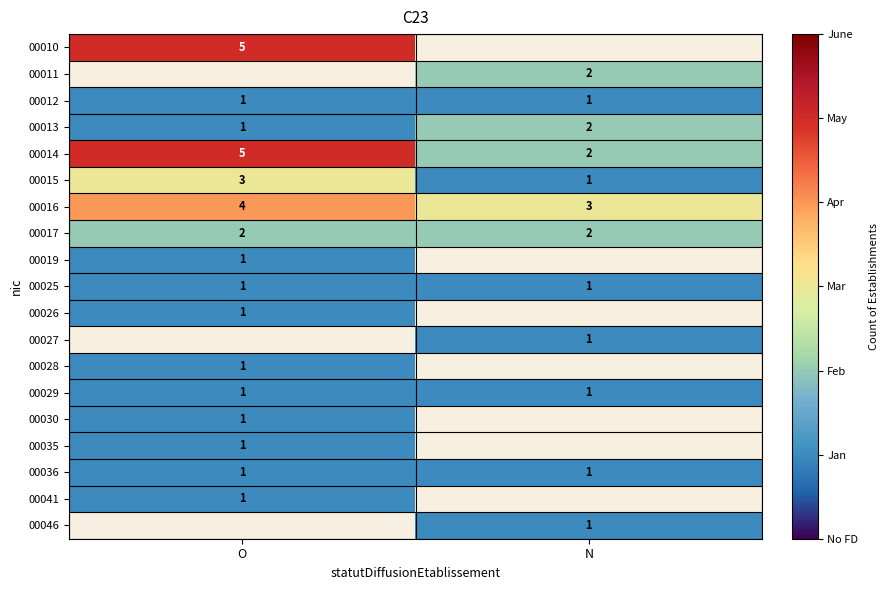

What is the minimum value shown in the chart?

1.0